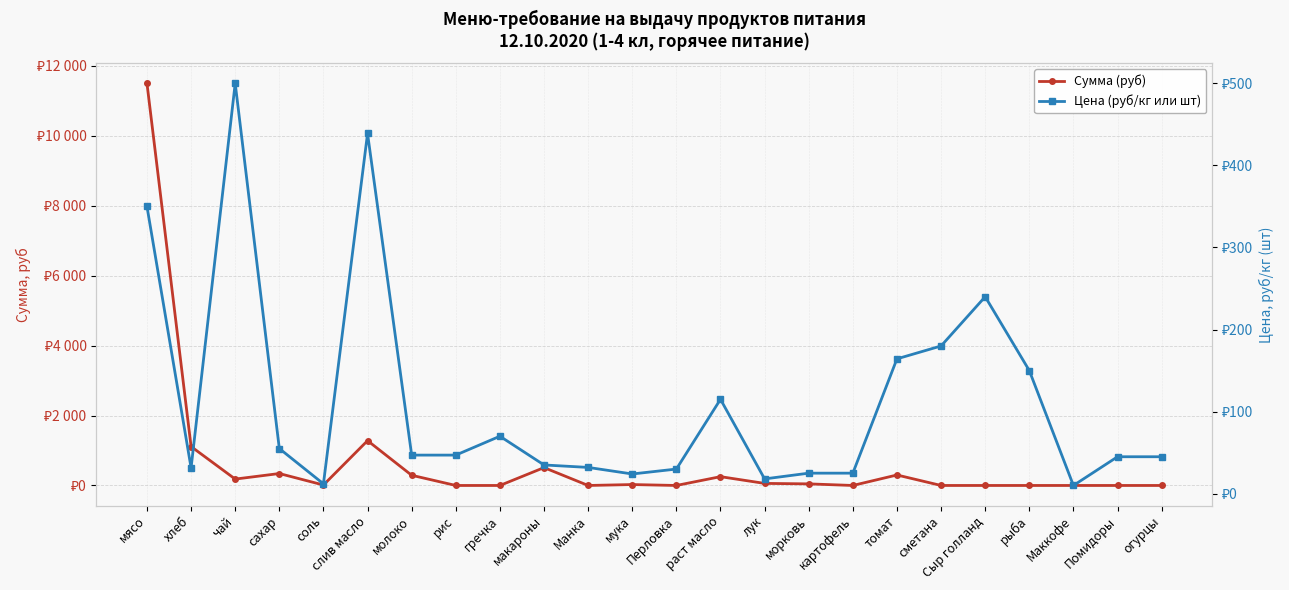

What is the label of the 1st point from the left?

мясо